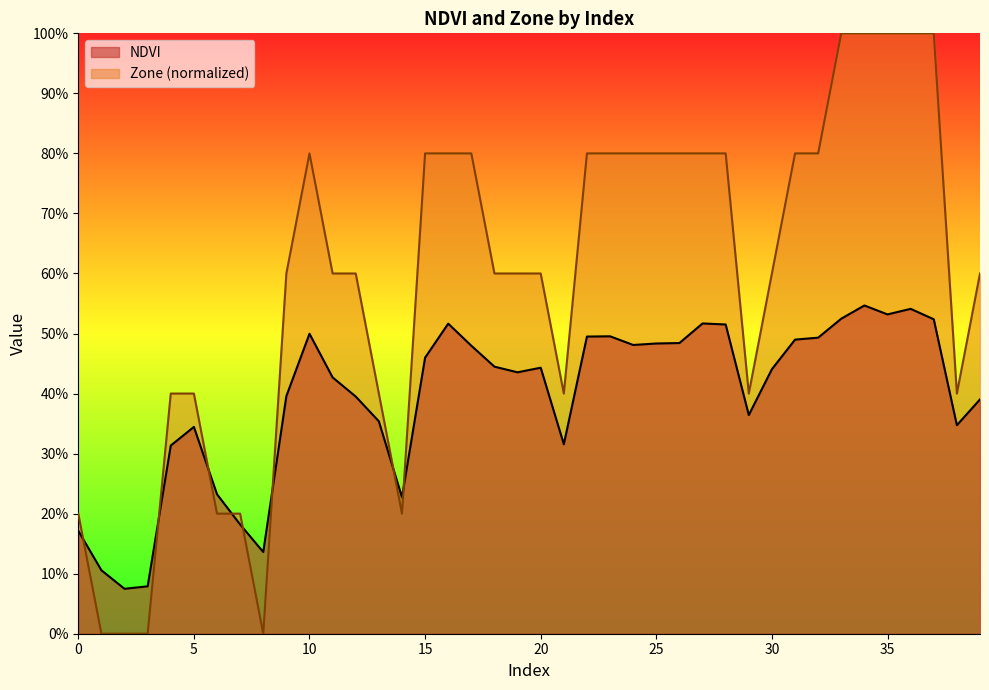

How many distinct data groups are displayed?

2